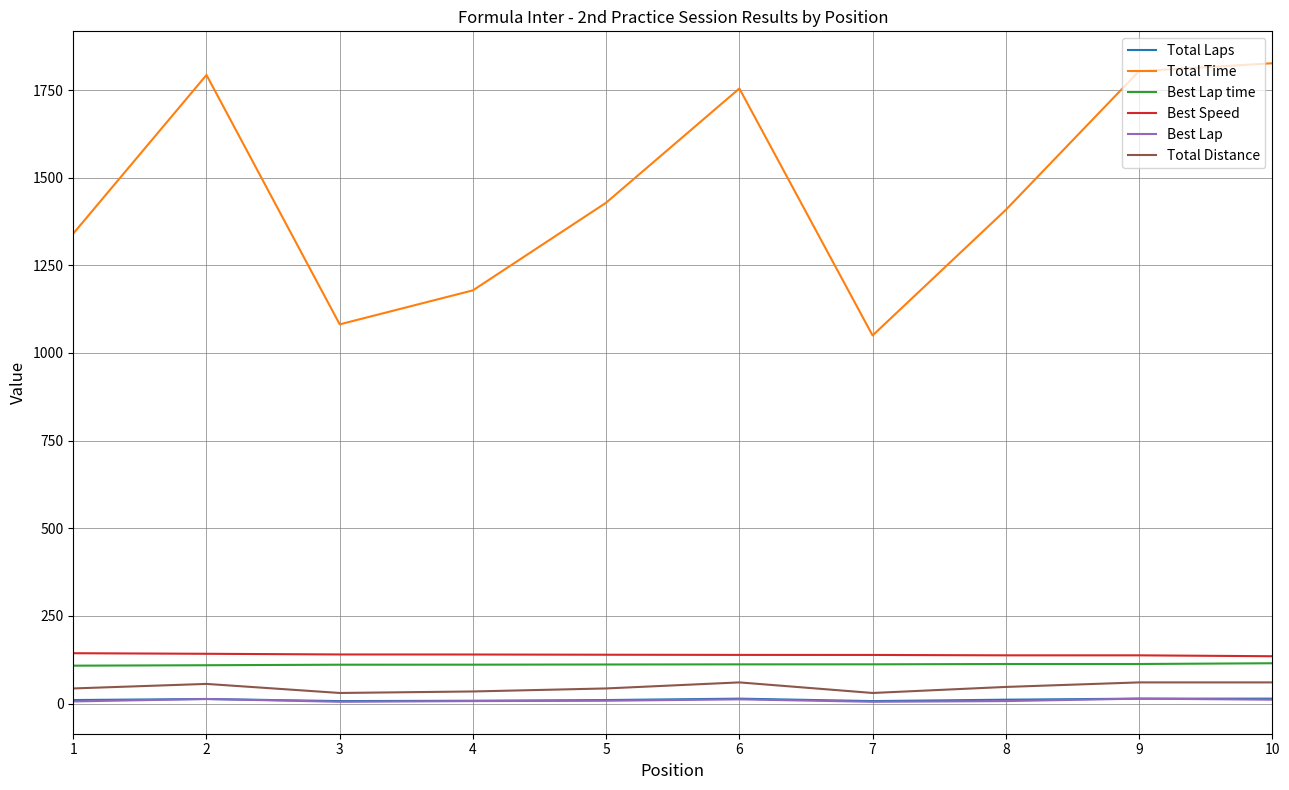

What is the average value of the Best Lap time series?

111.5